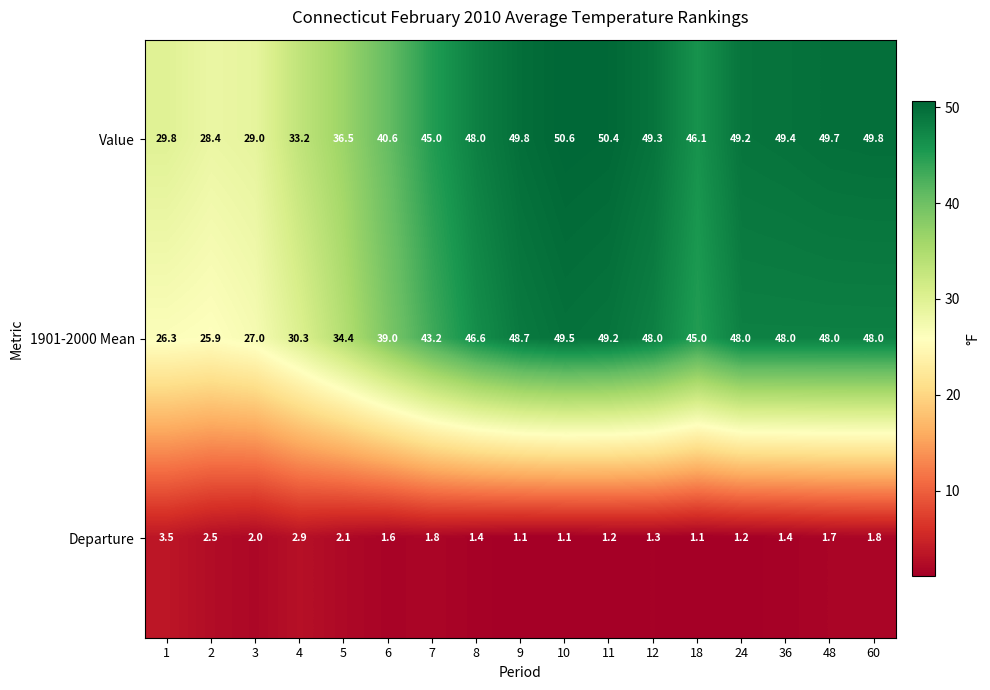

Is it true that 1901-2000 Mean equals 49.5 at 10?

True